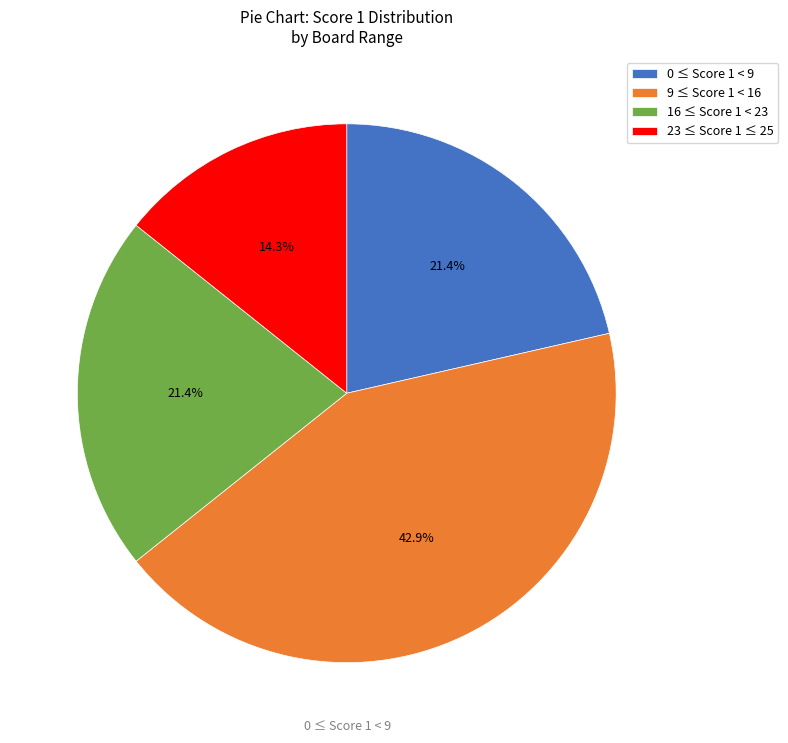

Is the sum of 16 ≤ Score 1 < 23 and 9 ≤ Score 1 < 16 greater than half?

Yes